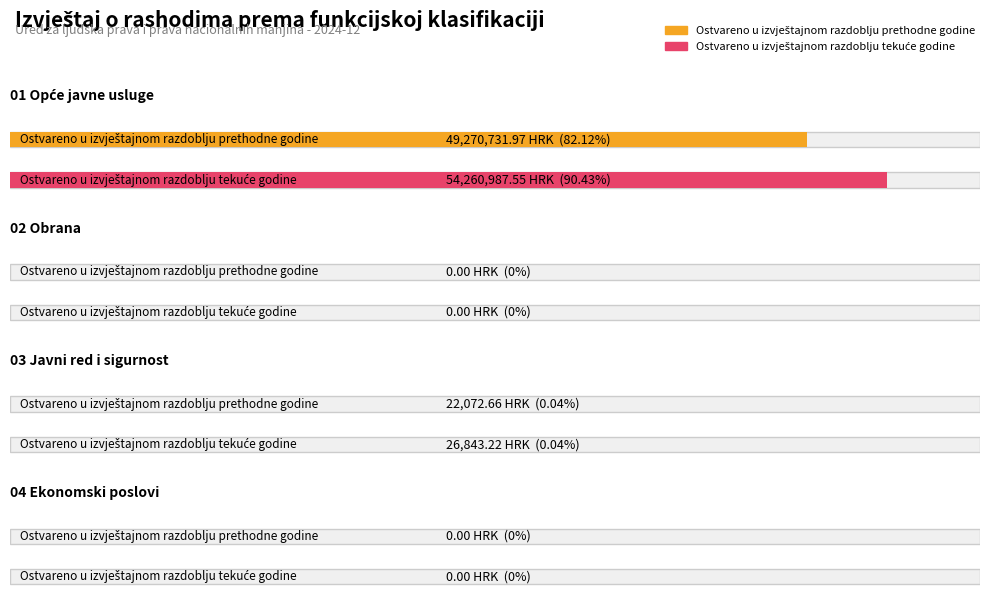

The Ostvareno u izvještajnom razdoblju prethodne godine series shows 34074.9 at 03 Javni red i sigurnost. True or false?

False